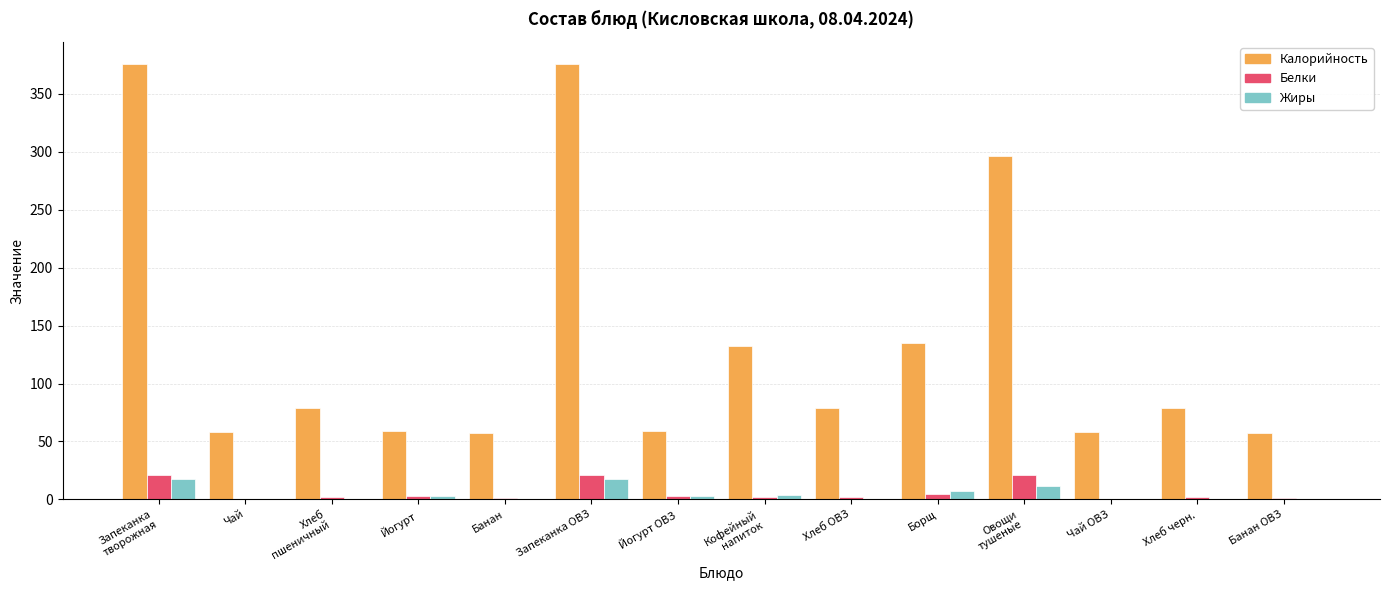

Which series has the largest total across all categories?

Калорийность